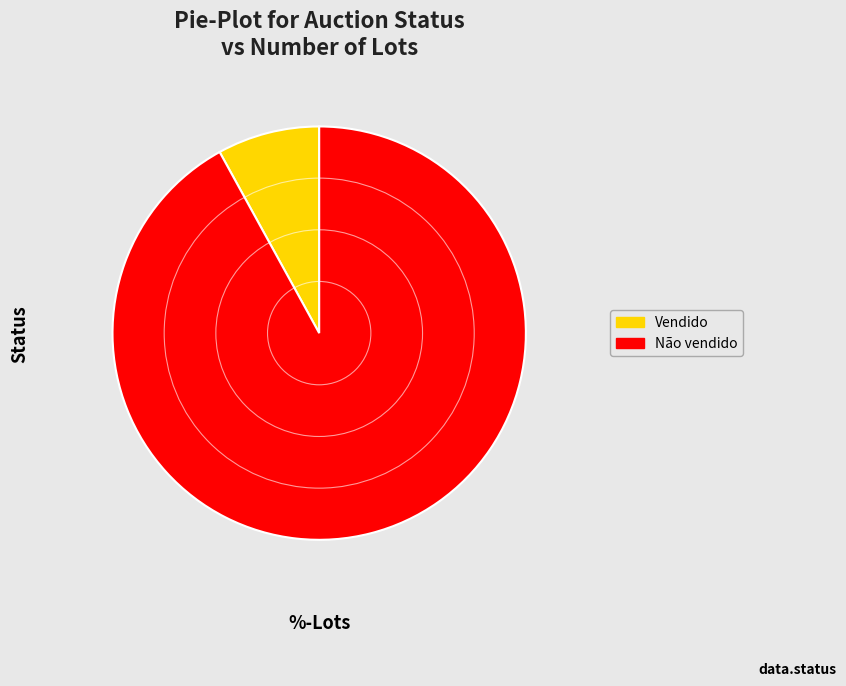

Between Vendido and Não vendido, which is larger?

Não vendido